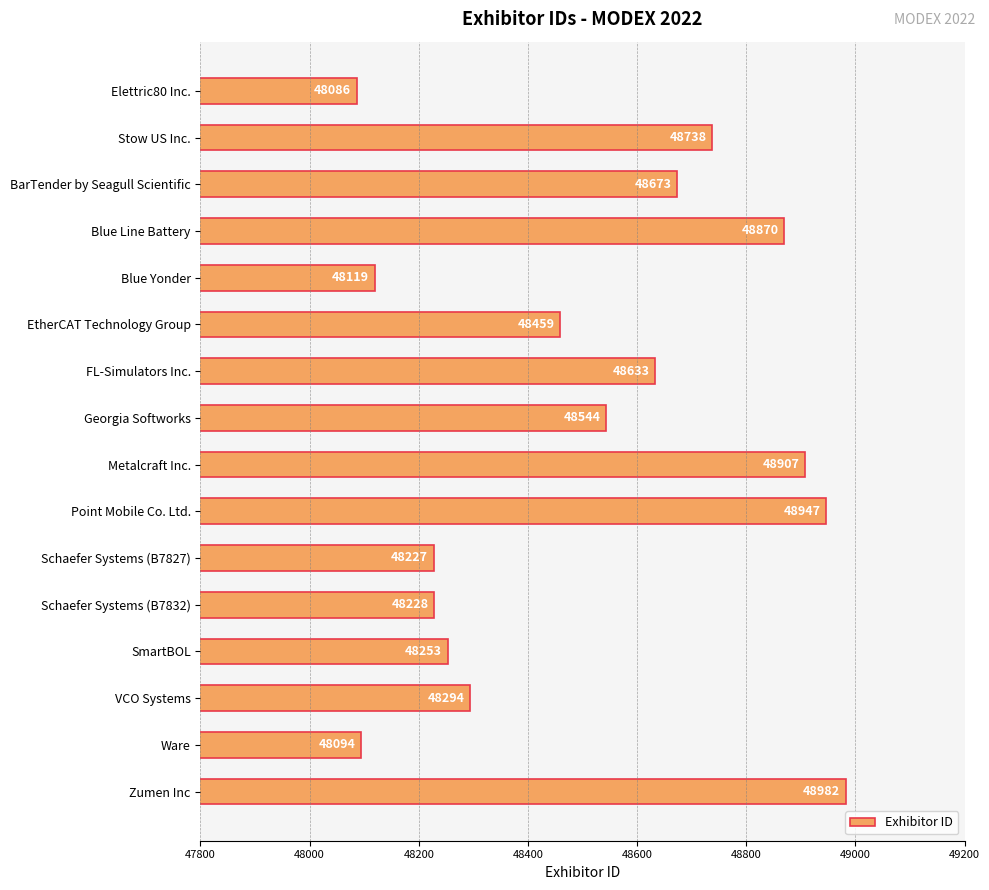

Reading top to bottom, what are all the values shown in this chart?

Elettric80 Inc.=48086	Stow US Inc.=48738	BarTender by Seagull Scientific=48673	Blue Line Battery=48870	Blue Yonder=48119	EtherCAT Technology Group=48459	FL-Simulators Inc.=48633	Georgia Softworks=48544	Metalcraft Inc.=48907	Point Mobile Co. Ltd.=48947	Schaefer Systems (B7827)=48227	Schaefer Systems (B7832)=48228	SmartBOL=48253	VCO Systems=48294	Ware=48094	Zumen Inc=48982